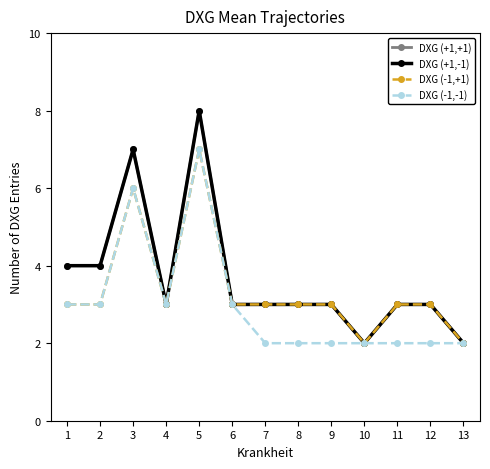

Does the chart have visible grid lines?

No